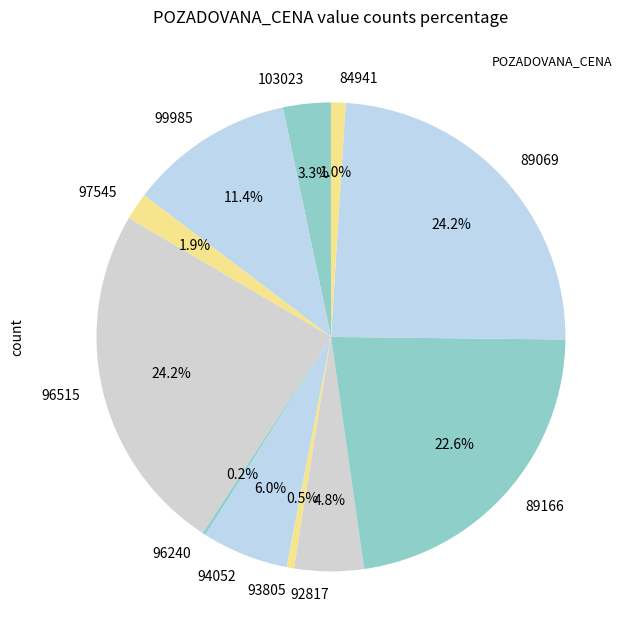

What is the ratio of the value at 99985 to the value at 96515?

0.5